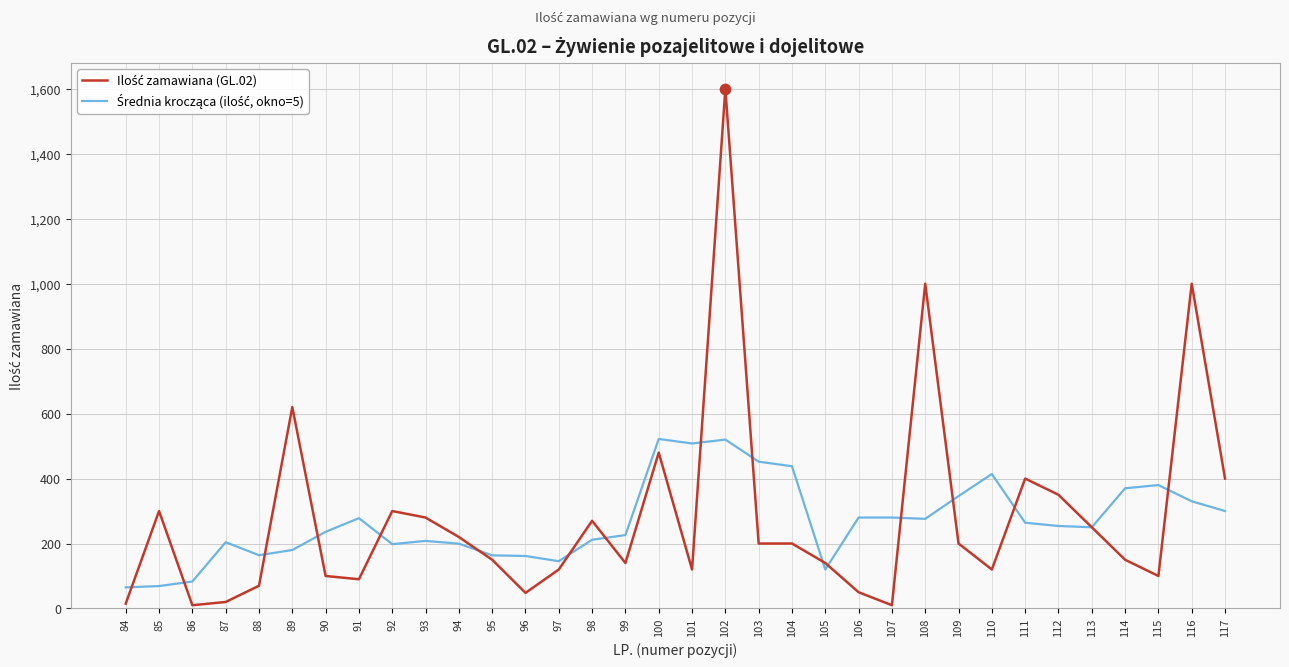

What is the total value across all series at 103?

652.0